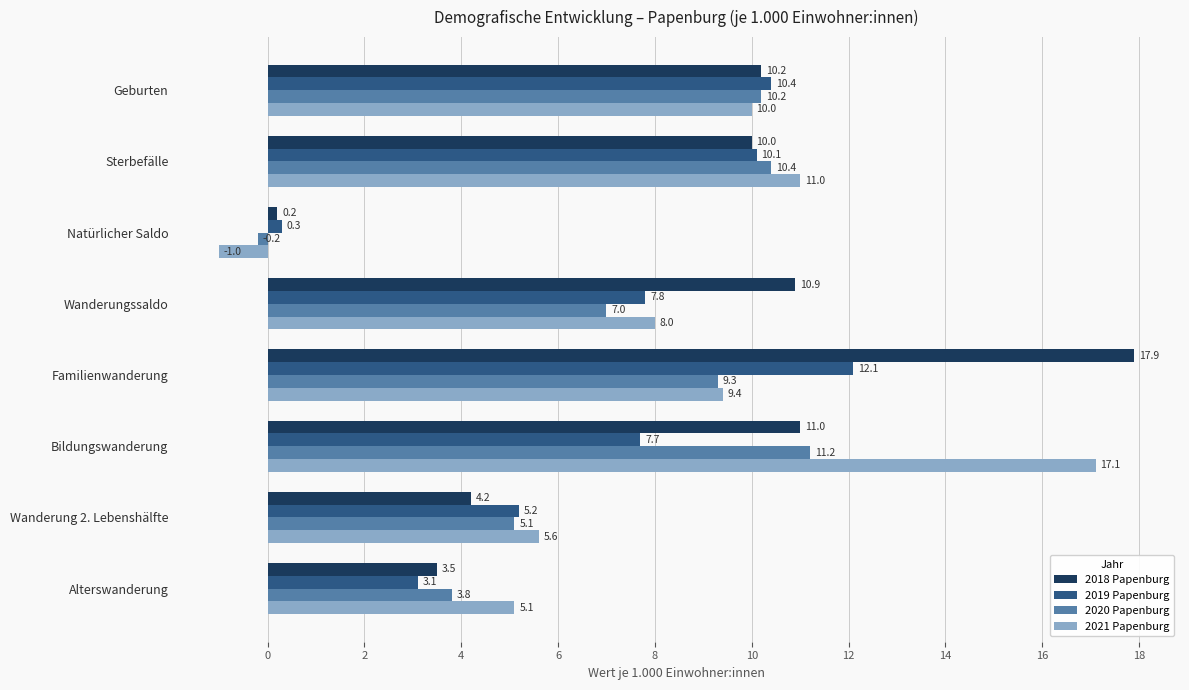

Which series has the widest spread of values?

2021 Papenburg